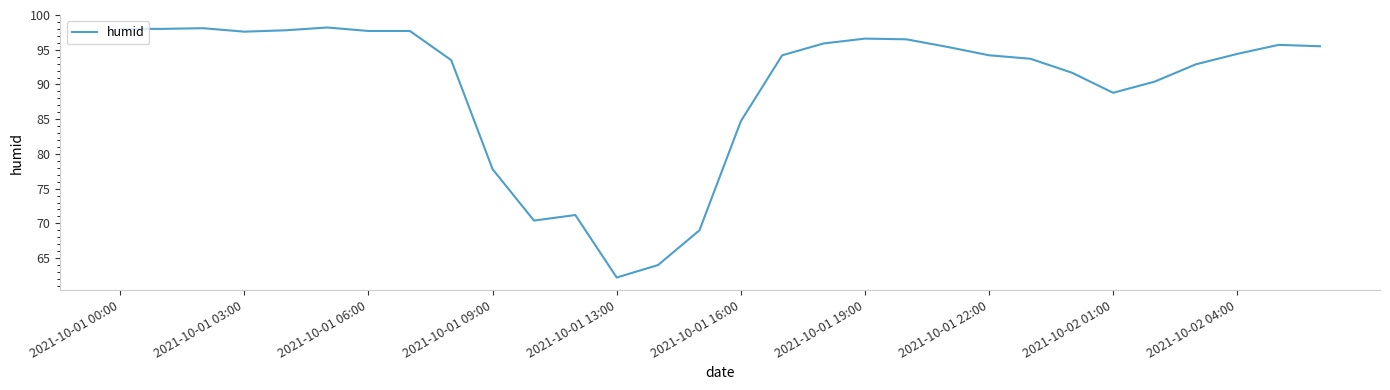

What is the maximum value shown in the chart?

98.2